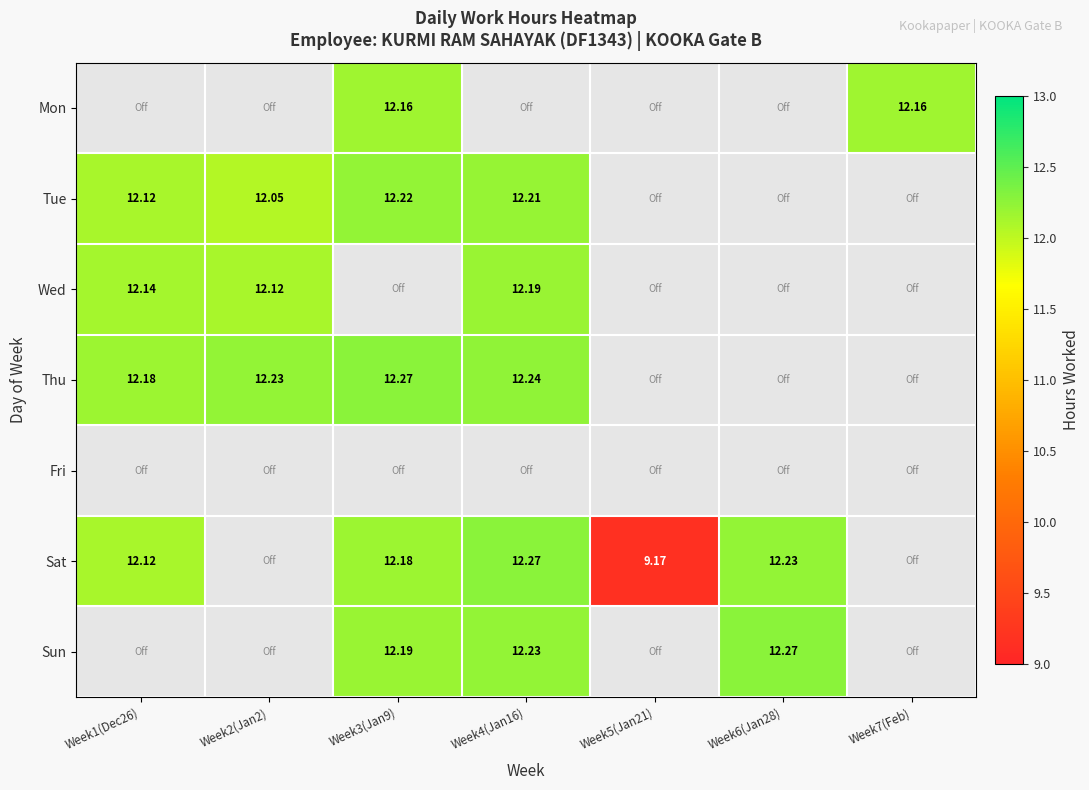

Is it true that Sat equals 12.2 at Week6(Jan28)?

True